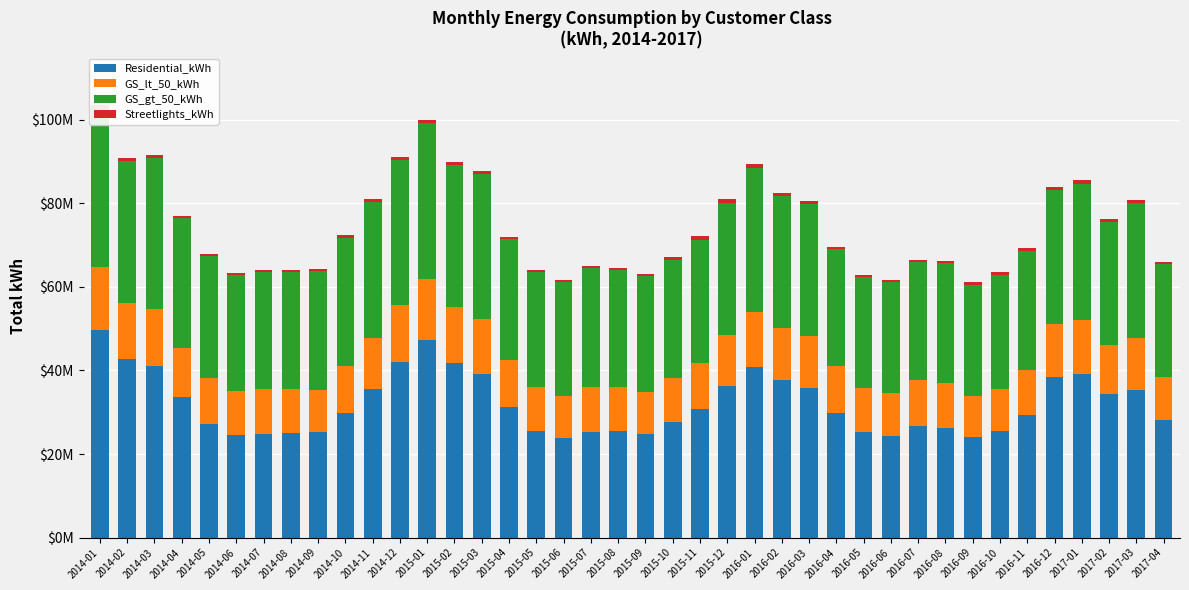

Is the value of Residential_kWh at 2015-08 greater than the value of GS_gt_50_kWh at 2014-09?

No